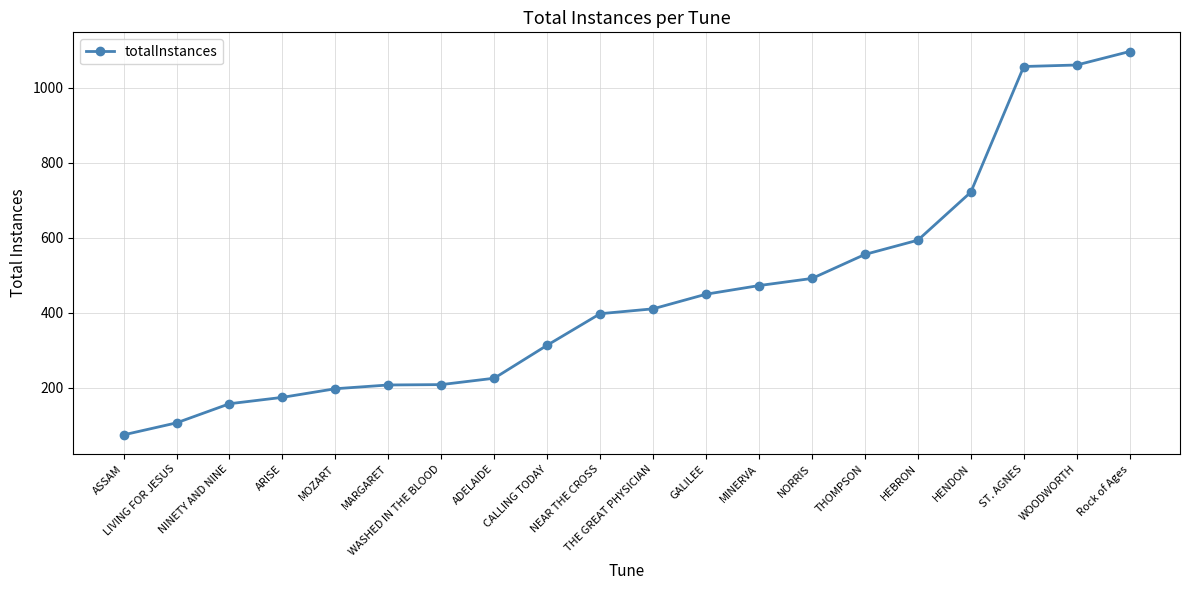

What is the change in value from CALLING TODAY to THOMPSON?

+242